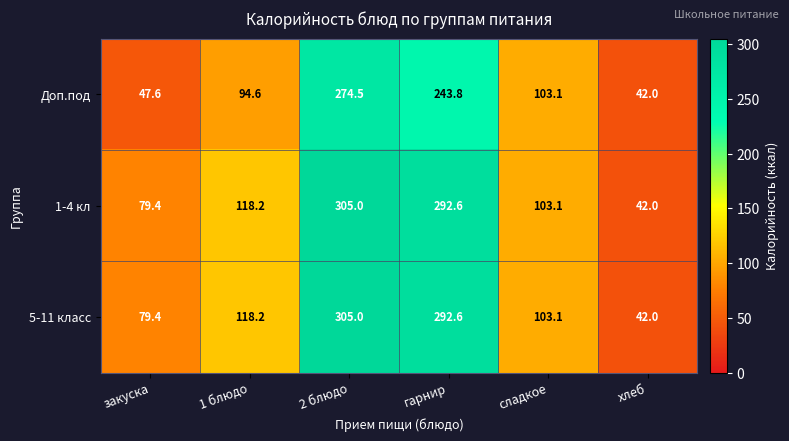

Which category has the highest value across all series?

2 блюдо